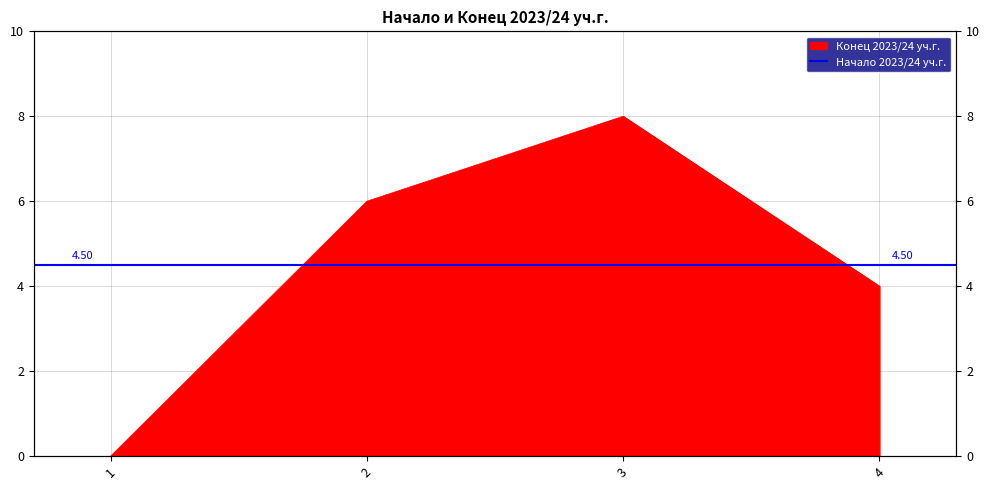

Where is the first local maximum?

3